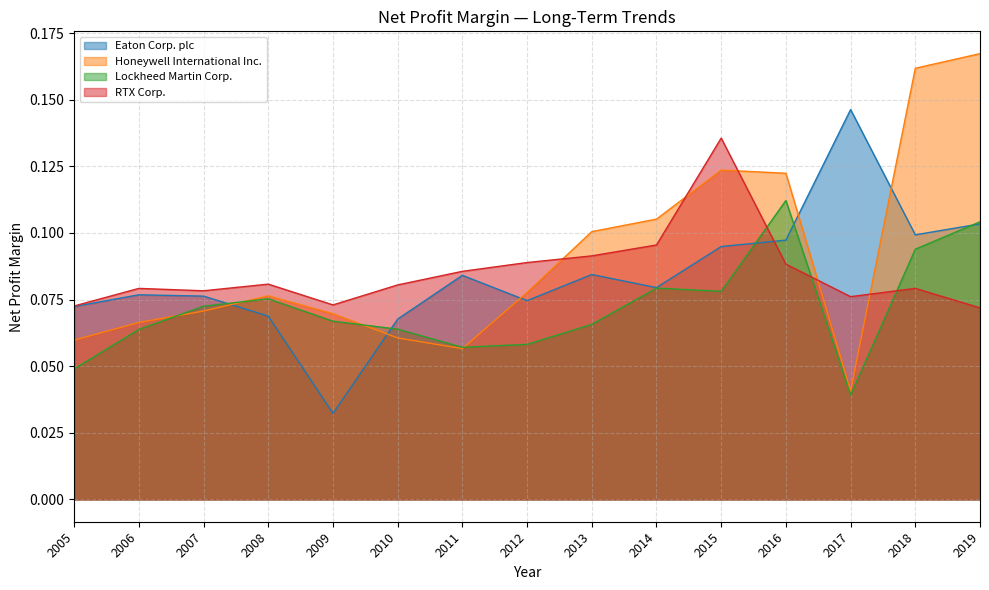

True or false: Lockheed Martin Corp. and Honeywell International Inc. intersect in this chart.

True